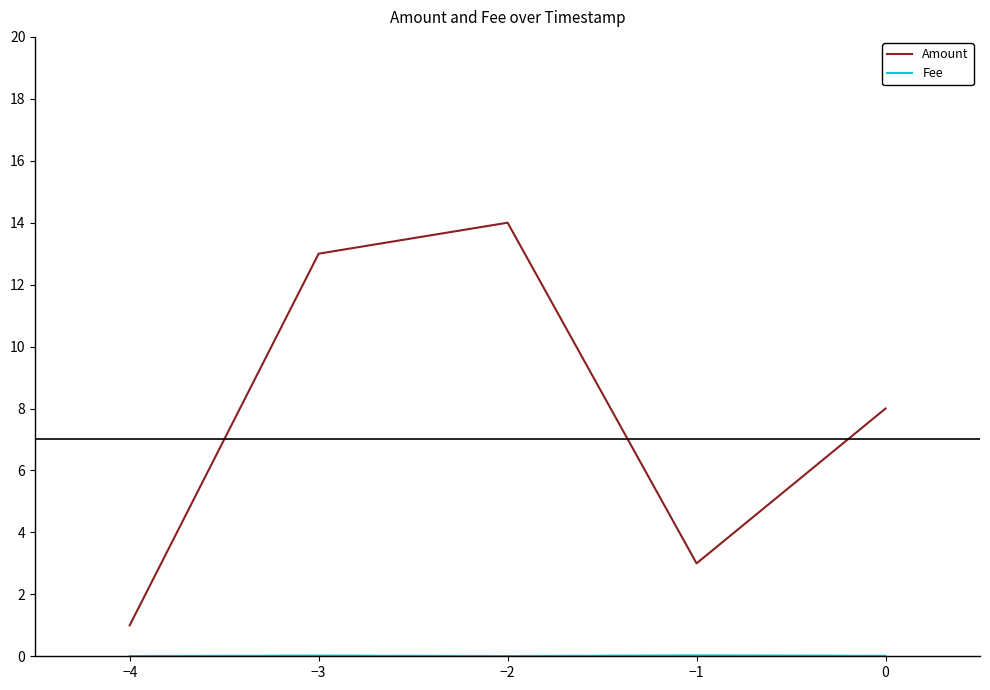

What is the average value of the Amount series?

7.8